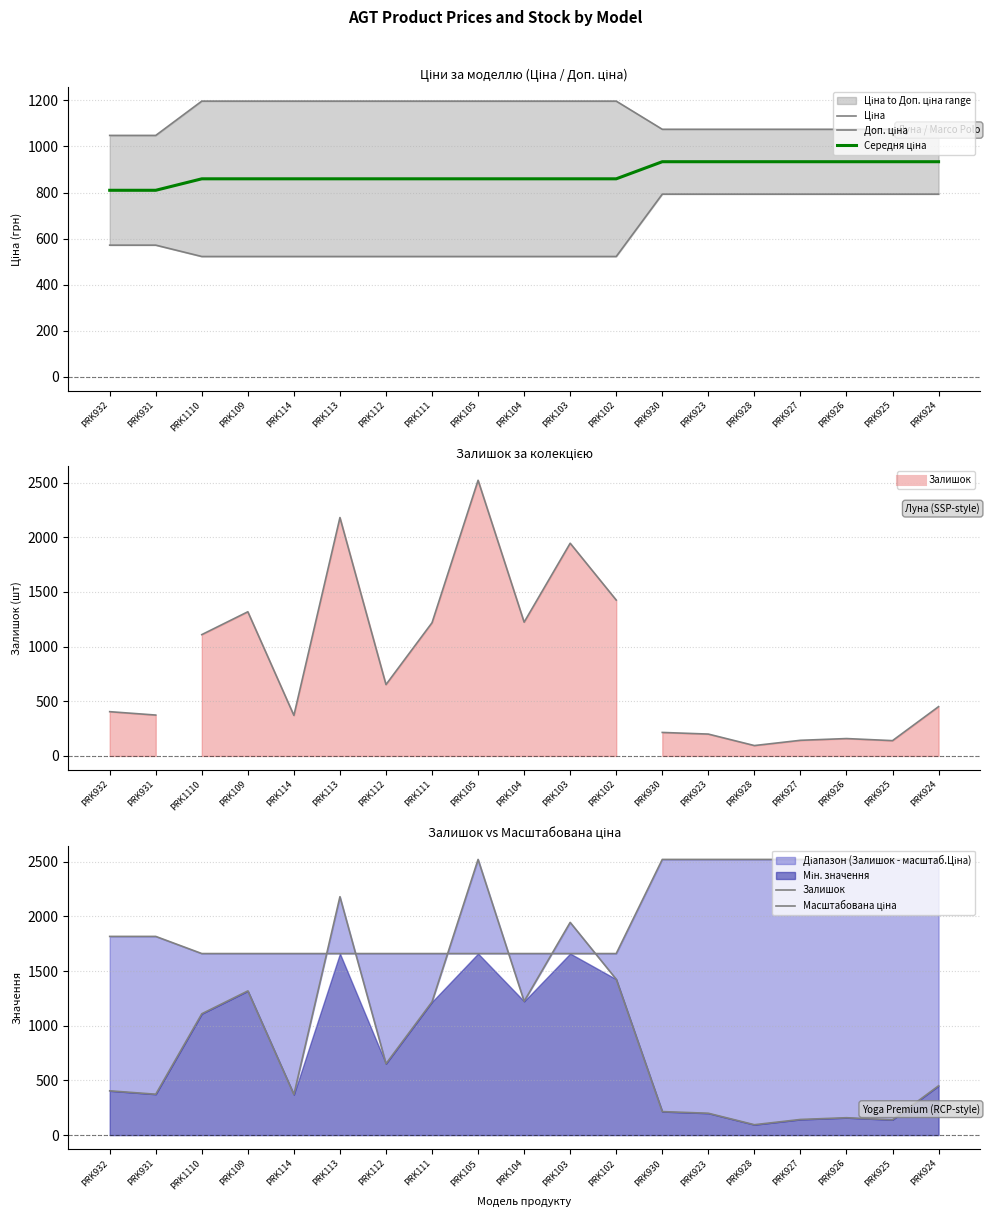

At which label does Залишок first exceed 451?

PRK1110